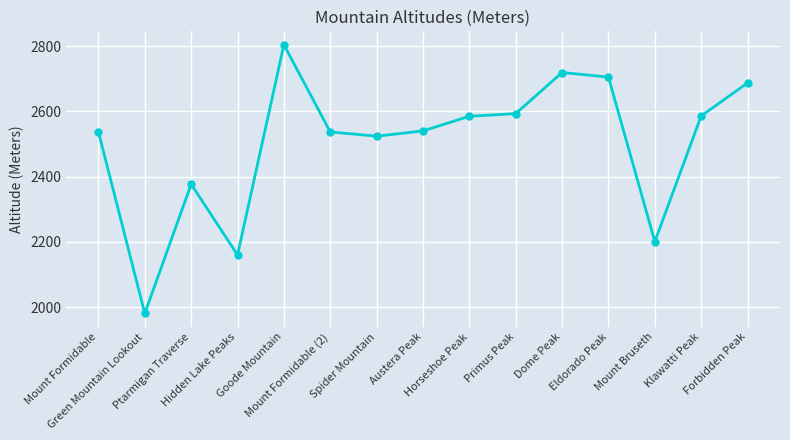

True or false: the data has more than 2 interior local peaks.

True